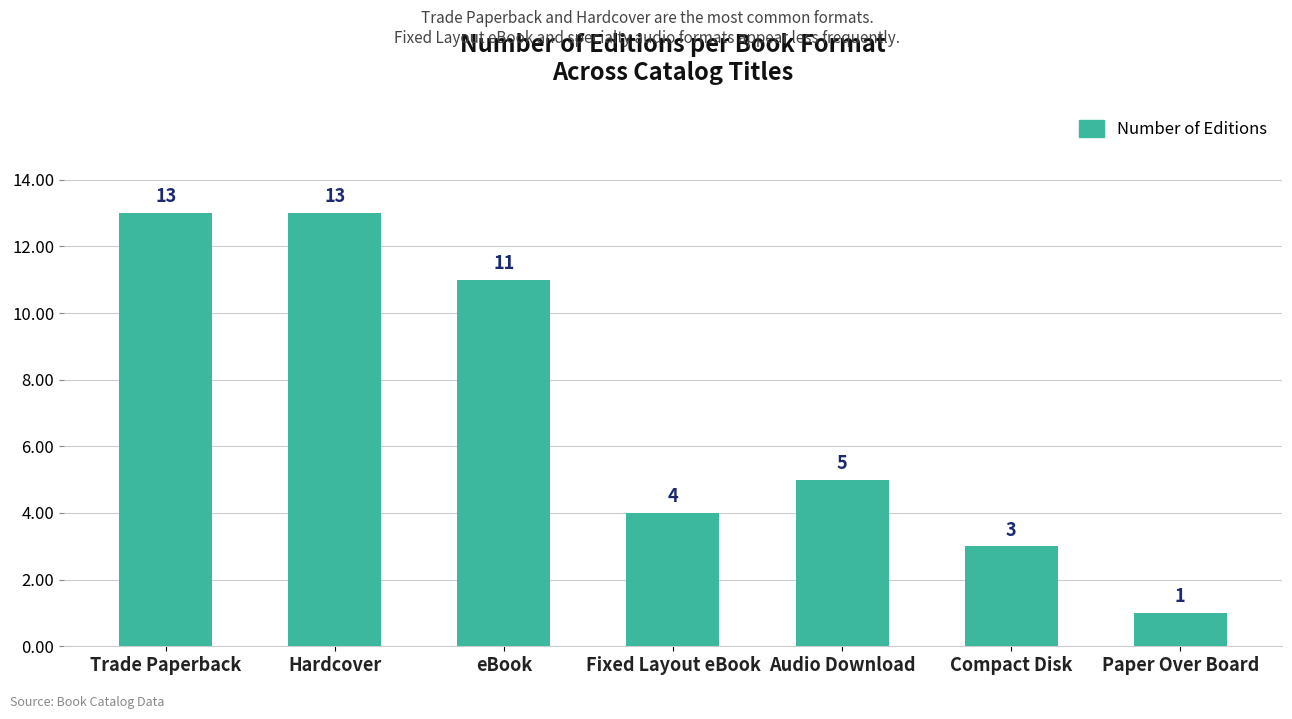

What is the maximum value shown in the chart?

13